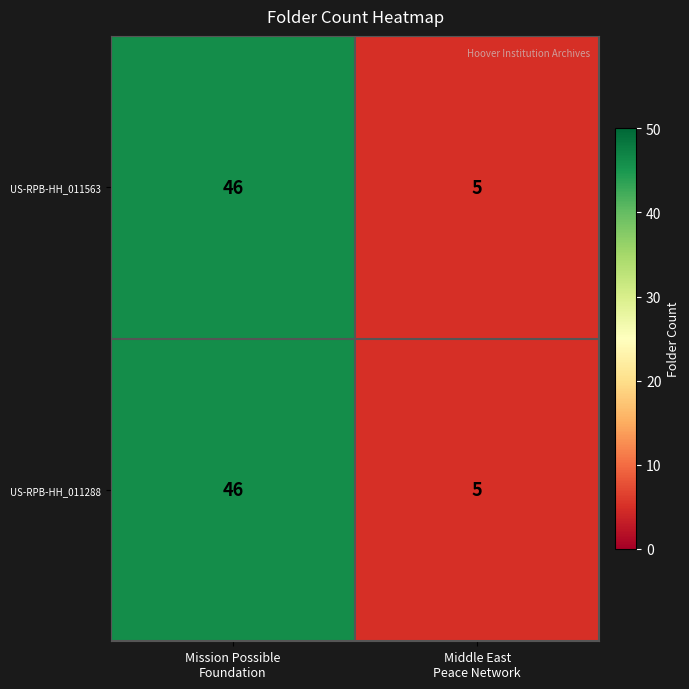

Reading right to left, transcribe all the data shown in this chart.

US-RPB-HH_011563: 5	46
US-RPB-HH_011288: 5	46